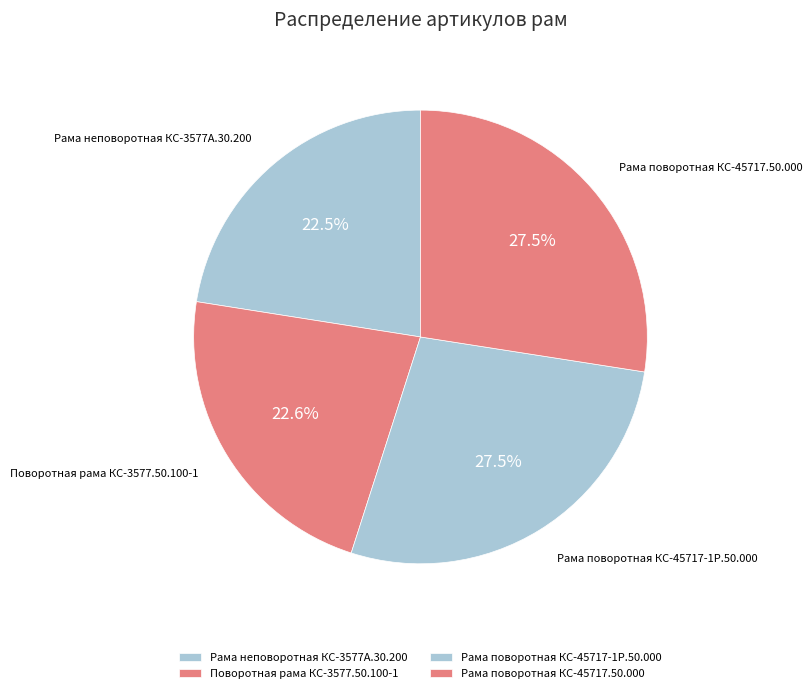

Does Поворотная рама КС-3577.50.100-1 represent more than half of the total?

No